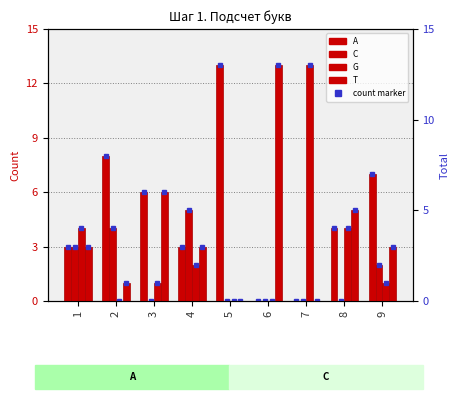

Rank the series at 8 from lowest to highest value.

C, A, G, T